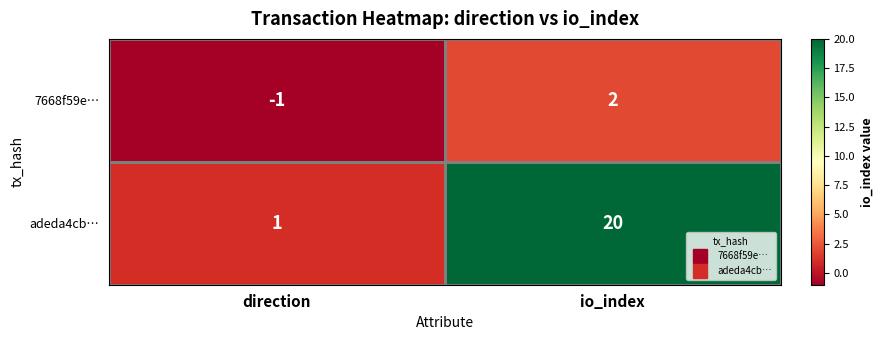

At which label is adeda4cb… closest to 10?

direction